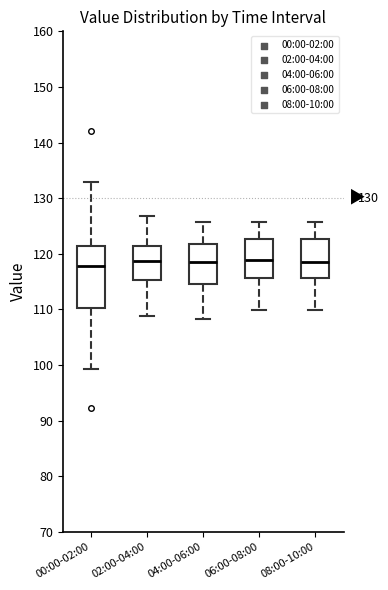

Reading left to right, read every box against the y-axis: the position of its median line, the range the box covers, and the ends of its whiskers. The values are not printed on the chart, so give them approximately, as read against the axis.

00:00-02:00: median 118, box 110 to 121, whiskers 99 to 133
02:00-04:00: median 119, box 115 to 121, whiskers 109 to 127
04:00-06:00: median 119, box 115 to 122, whiskers 108 to 126
06:00-08:00: median 119, box 116 to 123, whiskers 110 to 126
08:00-10:00: median 119, box 116 to 123, whiskers 110 to 126